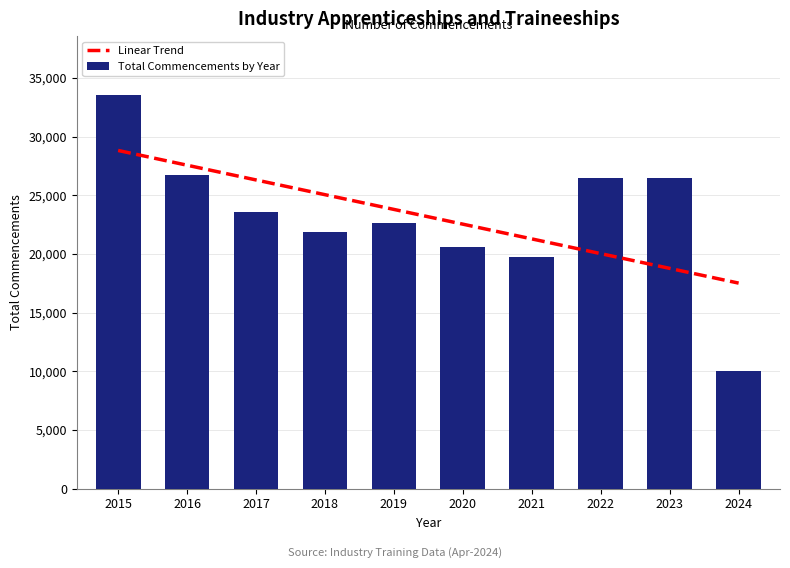

Rank the series by their maximum value, from lowest to highest.

Linear Trend, Total Commencements by Year